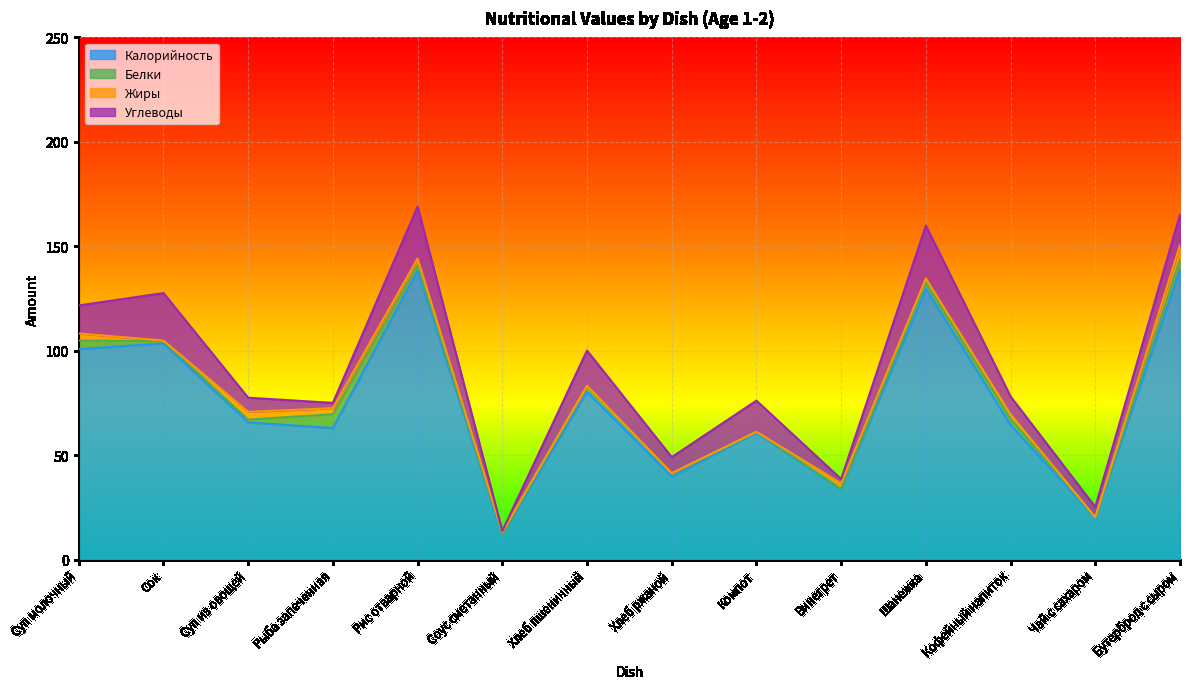

The Калорийность series shows 12.0 at Соус сметанный. True or false?

True